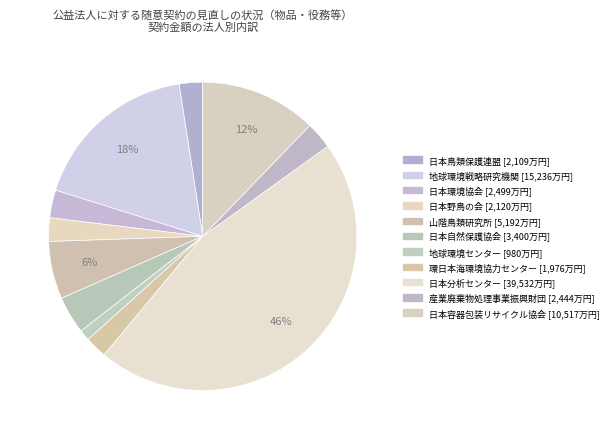

Rank the categories by value from lowest to highest.

公益財団法人地球環境センター, 公益財団法人環日本海環境協力センター, 公益財団法人日本鳥類保護連盟, 公益財団法人日本野鳥の会, 公益財団法人産業廃棄物処理事業振興財団, 公益財団法人　日本環境協会, 公益財団法人日本自然保護協会, 公益財団法人山階鳥類研究所, 公益財団法人日本容器包装リサイクル協会, 公益財団法人地球環境戦略研究機関, 公益財団法人日本分析センター